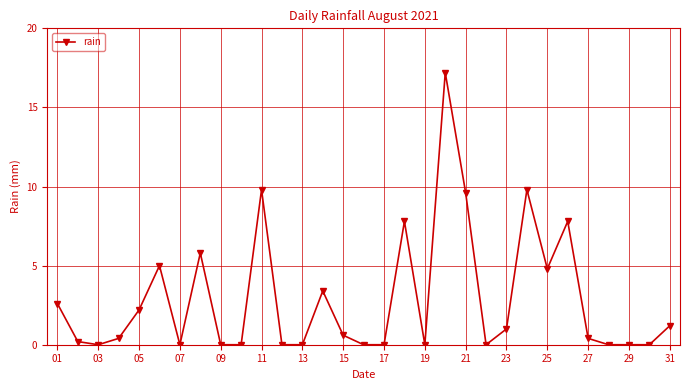

Count the number of data series in this chart.

1